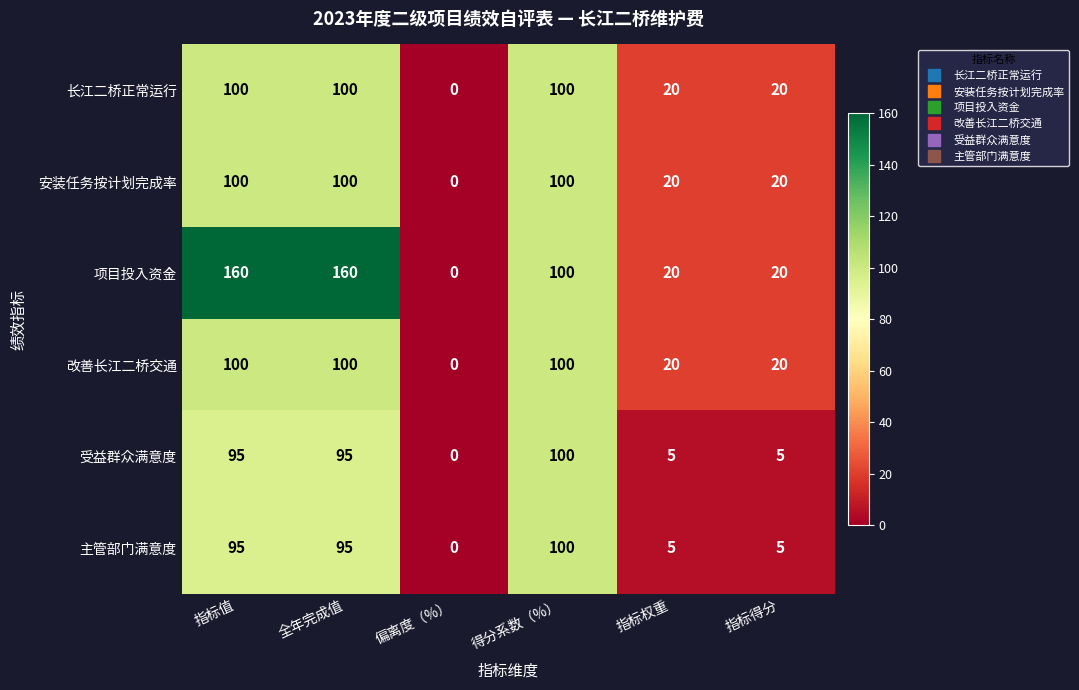

Which series changed the most between 指标值 and 得分系数（%）?

项目投入资金